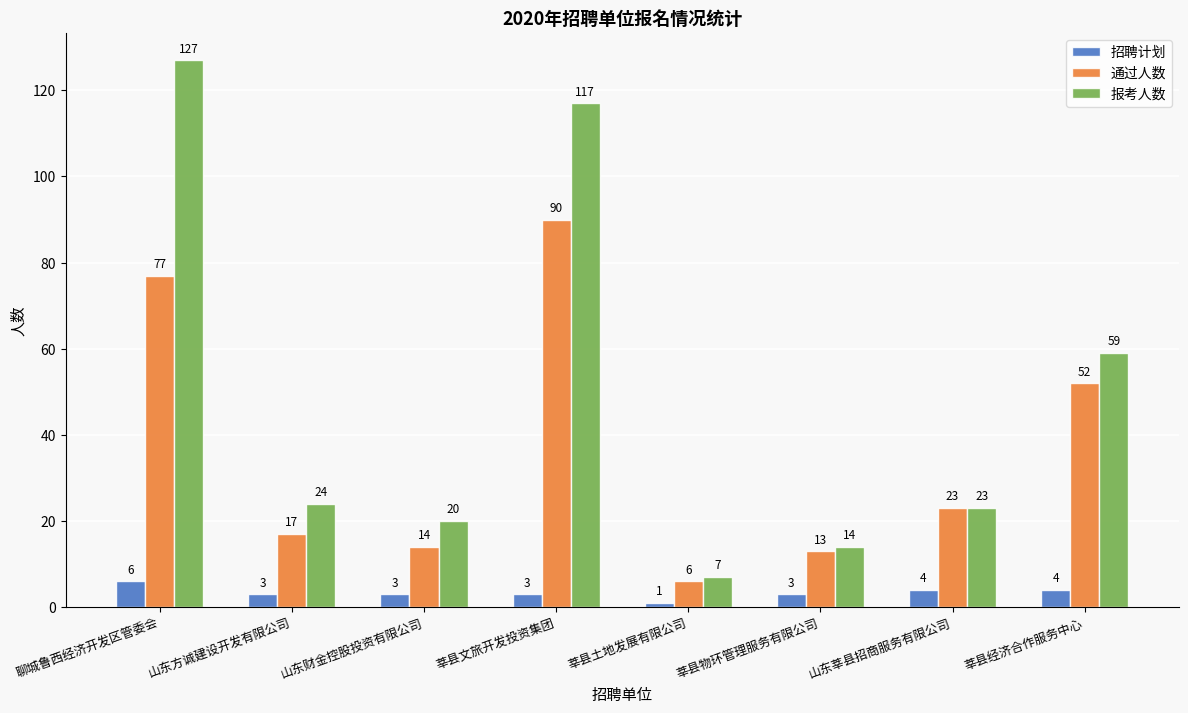

Reading left to right, transcribe all the data shown in this chart.

招聘计划: 6	3	3	3	1	3	4	4
通过人数: 77	17	14	90	6	13	23	52
报考人数: 127	24	20	117	7	14	23	59